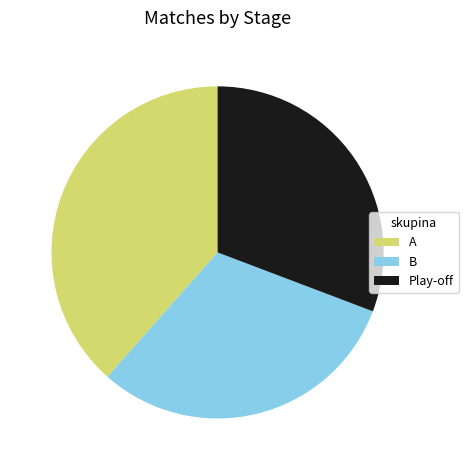

The Play-off slice represents 31% of the pie. True or false?

True